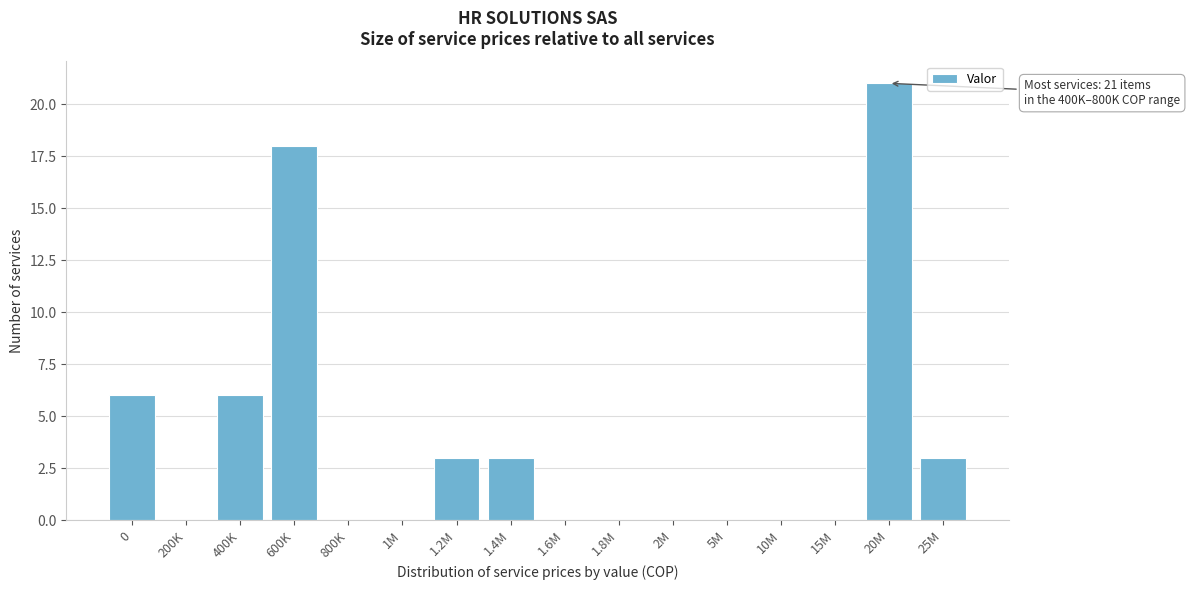

Reading left to right, list all the values displayed in this chart.

0=6	200K=0	400K=6	600K=18	800K=0	1M=0	1.2M=3	1.4M=3	1.6M=0	1.8M=0	2M=0	5M=0	10M=0	15M=0	20M=21	25M=3